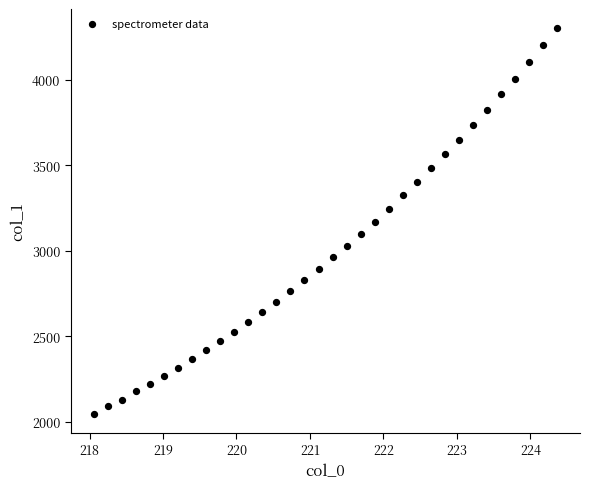

What is the range of X values (max minus min)?

6.3